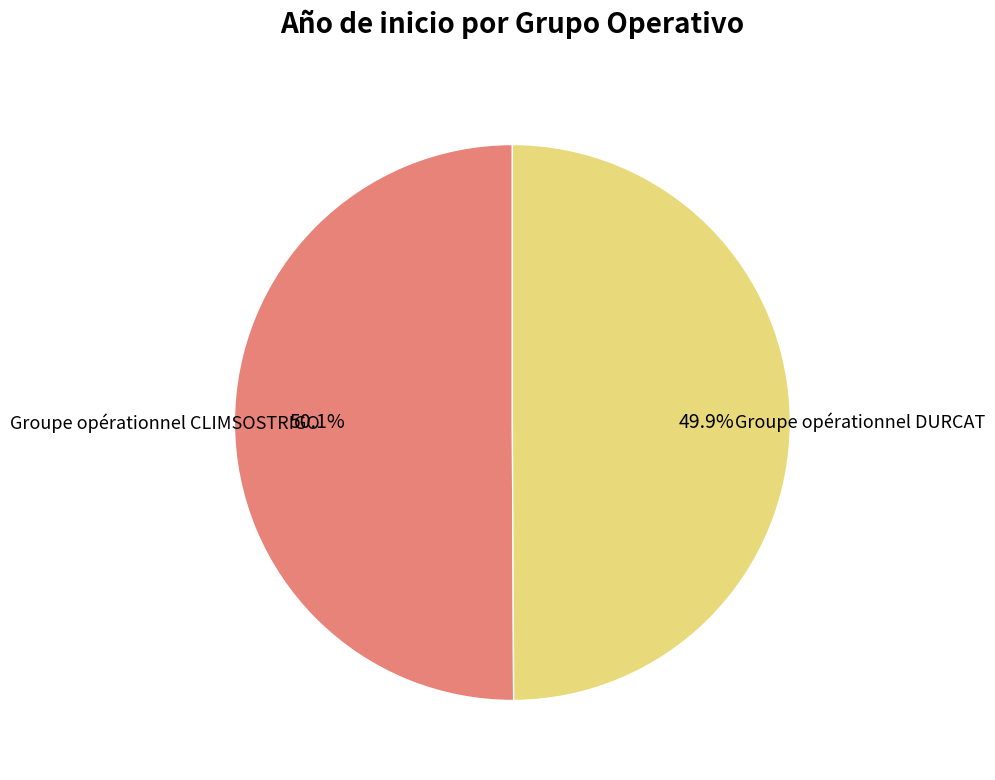

To the nearest percent, what percentage of the pie is Groupe opérationnel CLIMSOSTRIGO?

50%